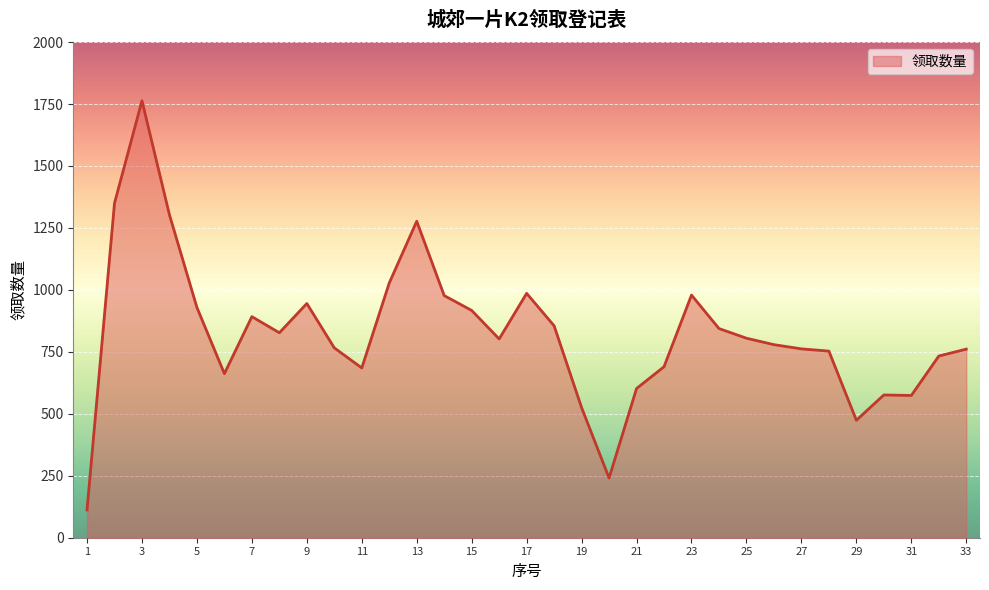

What is the difference between the maximum and minimum values?

1651